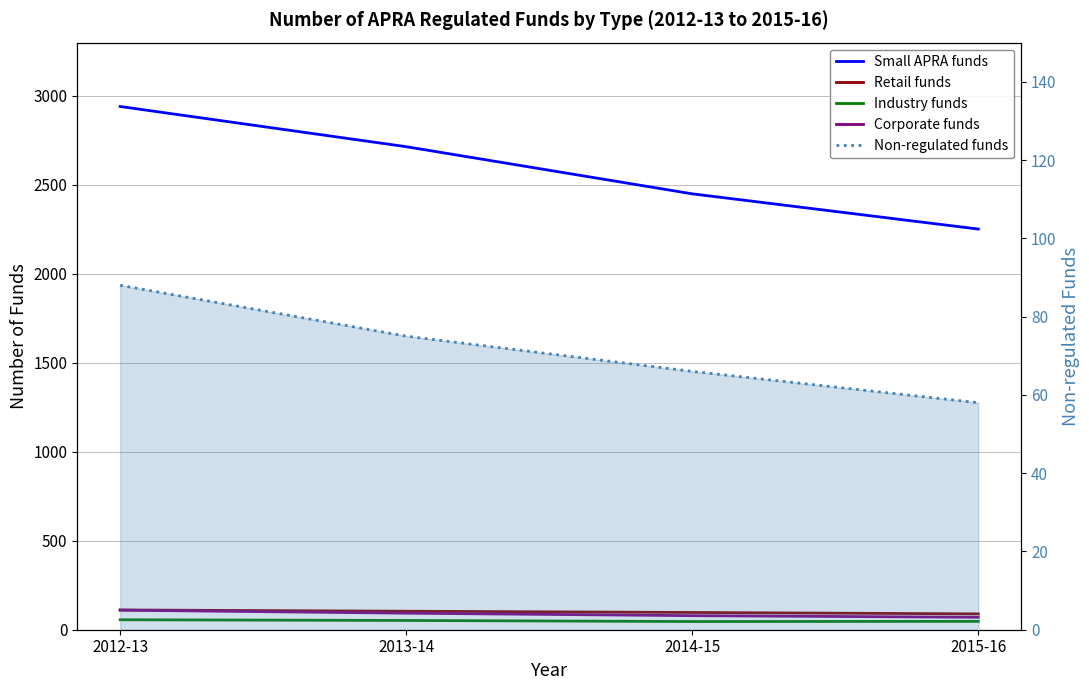

True or false: Non-regulated funds and Industry funds cross at least once.

False